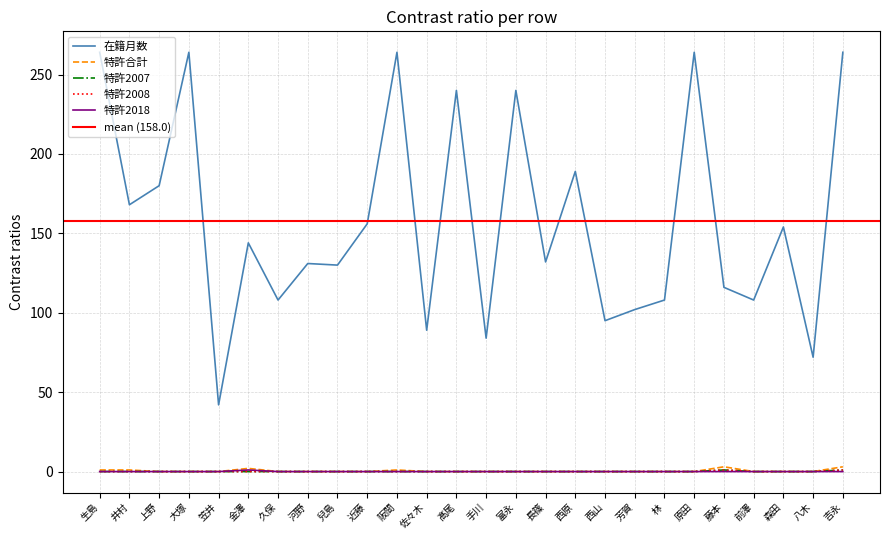

What is the label of the 19th point from the left?

芳賀